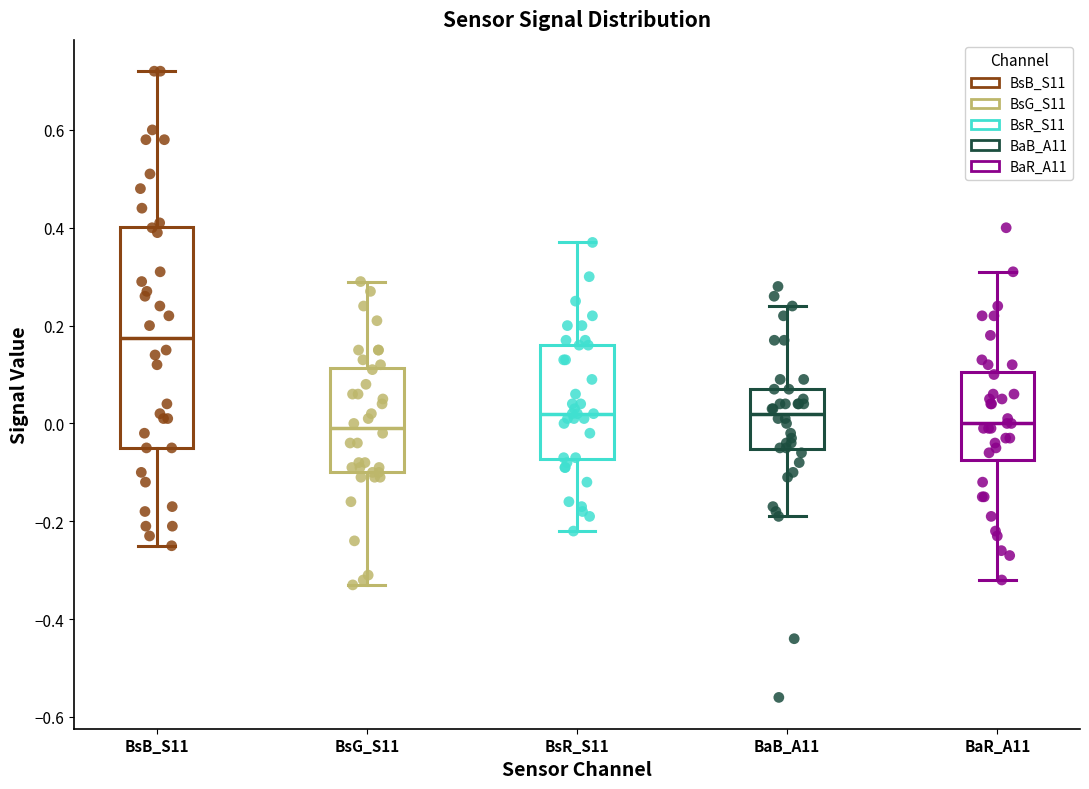

Reading left to right, read every box against the y-axis: the position of its median line, the range the box covers, and the ends of its whiskers. The values are not printed on the chart, so give them approximately, as read against the axis.

BsB_S11: median 0.18, box -0.04 to 0.40, whiskers -0.24 to 0.72
BsG_S11: median 0.00, box -0.10 to 0.12, whiskers -0.32 to 0.30
BsR_S11: median 0.02, box -0.08 to 0.16, whiskers -0.22 to 0.38
BaB_A11: median 0.02, box -0.06 to 0.08, whiskers -0.18 to 0.24
BaR_A11: median 0.00, box -0.08 to 0.10, whiskers -0.32 to 0.32